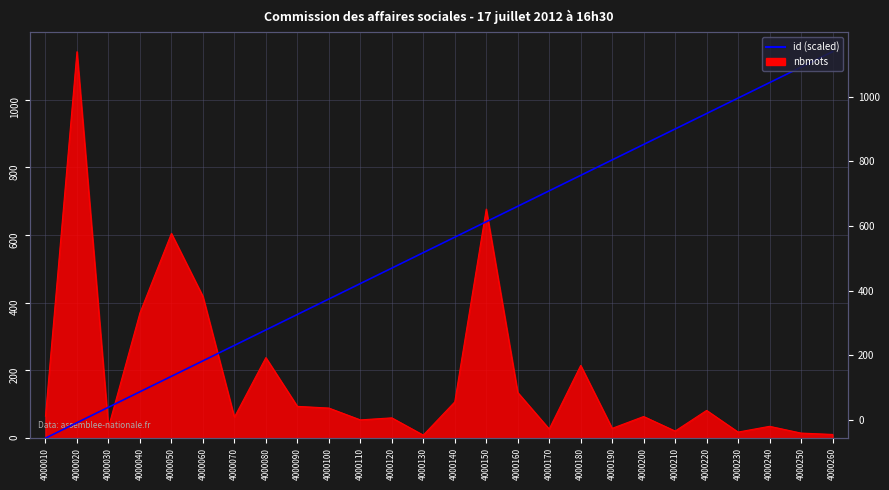

Reading right to left, what are all the values shown in this chart?

1142.0	1096.3	1050.6	1005.0	959.3	913.6	867.9	822.2	776.6	730.9	685.2	639.5	593.8	548.2	502.5	456.8	411.1	365.4	319.8	274.1	228.4	182.7	137.0	91.4	45.7	0.0